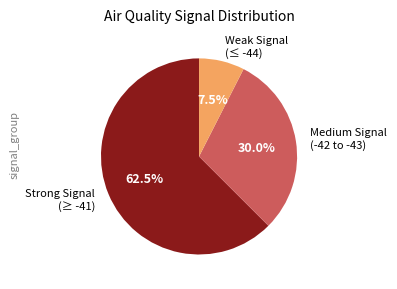

Which has a higher value, Medium Signal (-42 to -43) or Weak Signal (≤ -44)?

Medium Signal (-42 to -43)